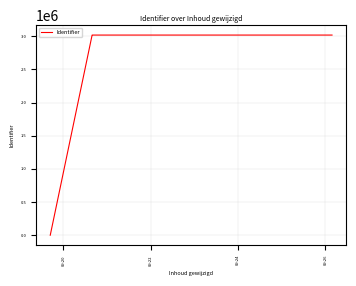

Is this an area chart (filled region under the line)?

No